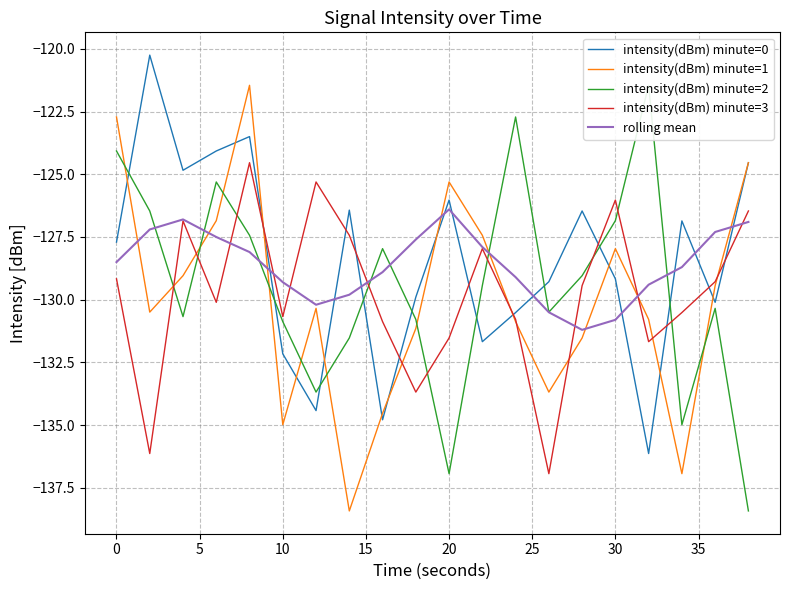

True or false: intensity(dBm) minute=3 and intensity(dBm) minute=0 cross at least once.

True